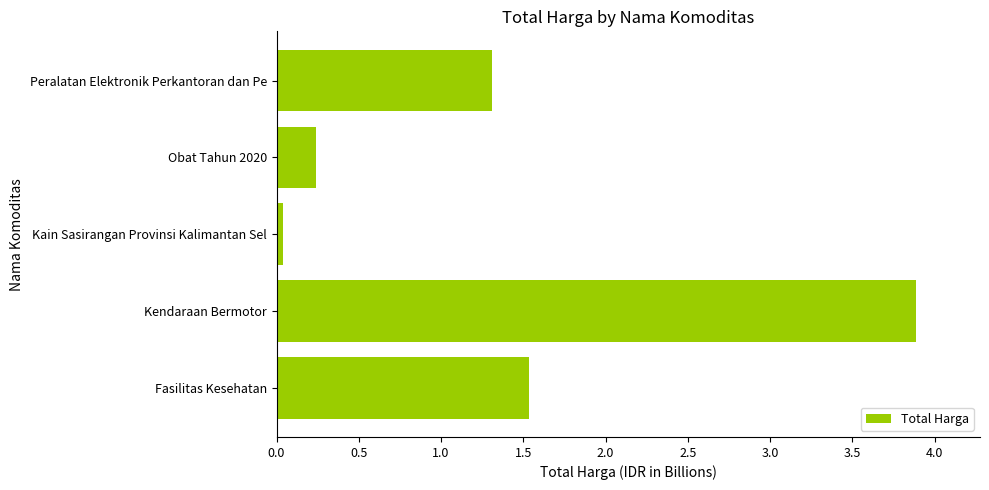

Where is the data nearest to the value 1?

Peralatan Elektronik Perkantoran dan Pe